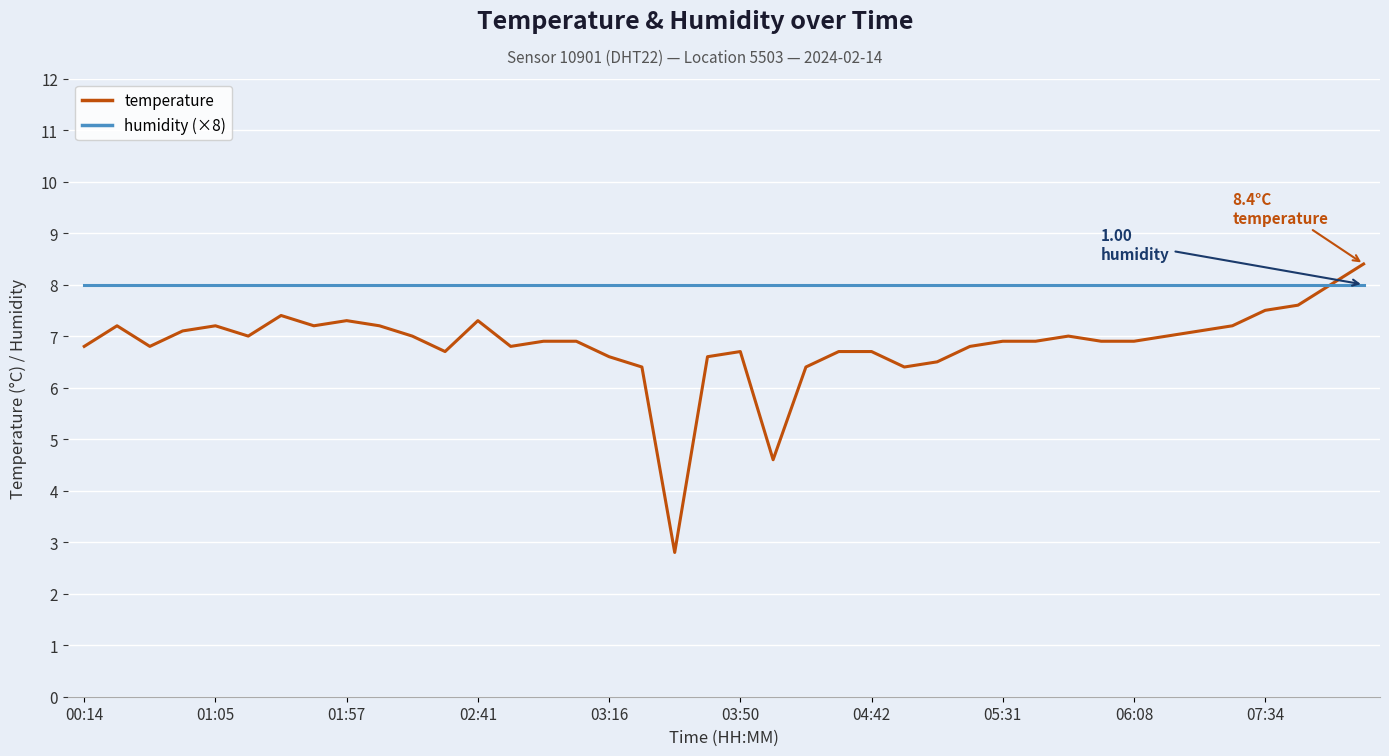

Which series has the largest total across all categories?

humidity (×8)